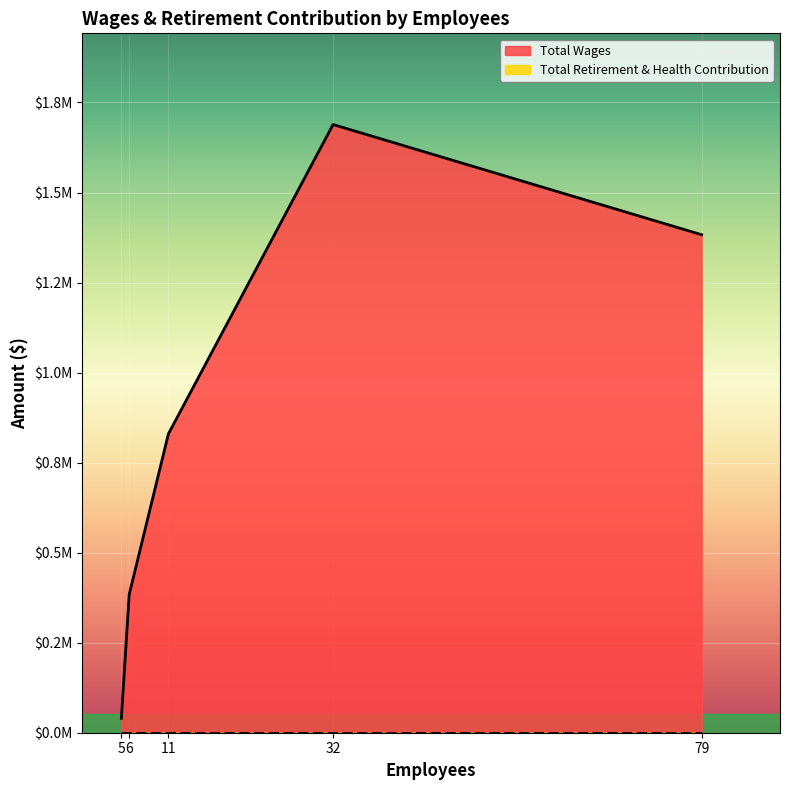

What is the average value of the Total Wages series?

865077